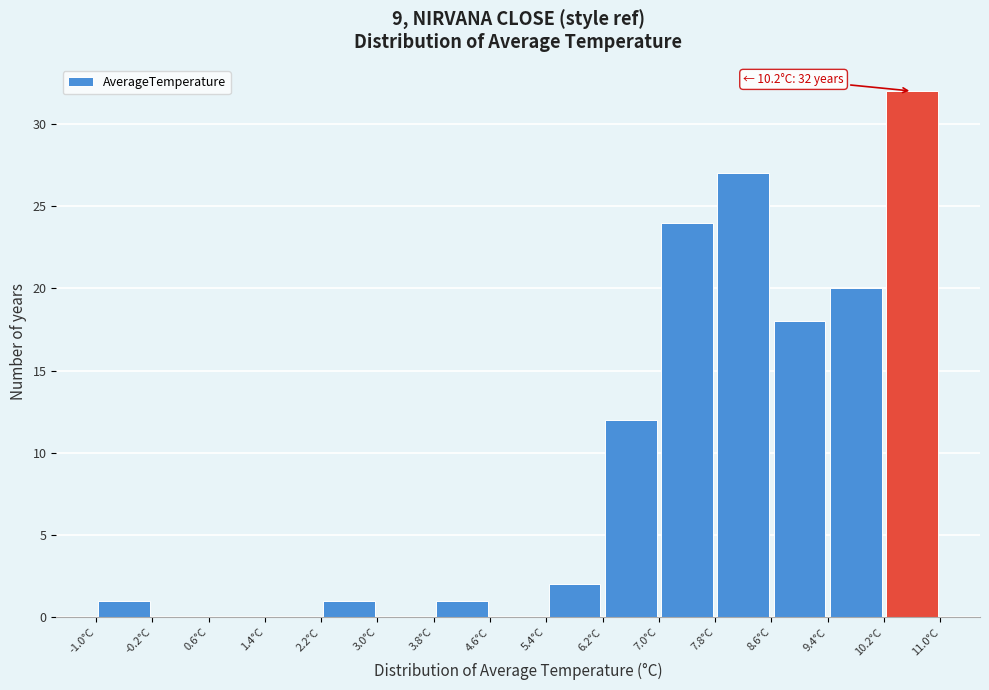

Over which range of the x-axis is the bar tallest?

10.2 to 11.0